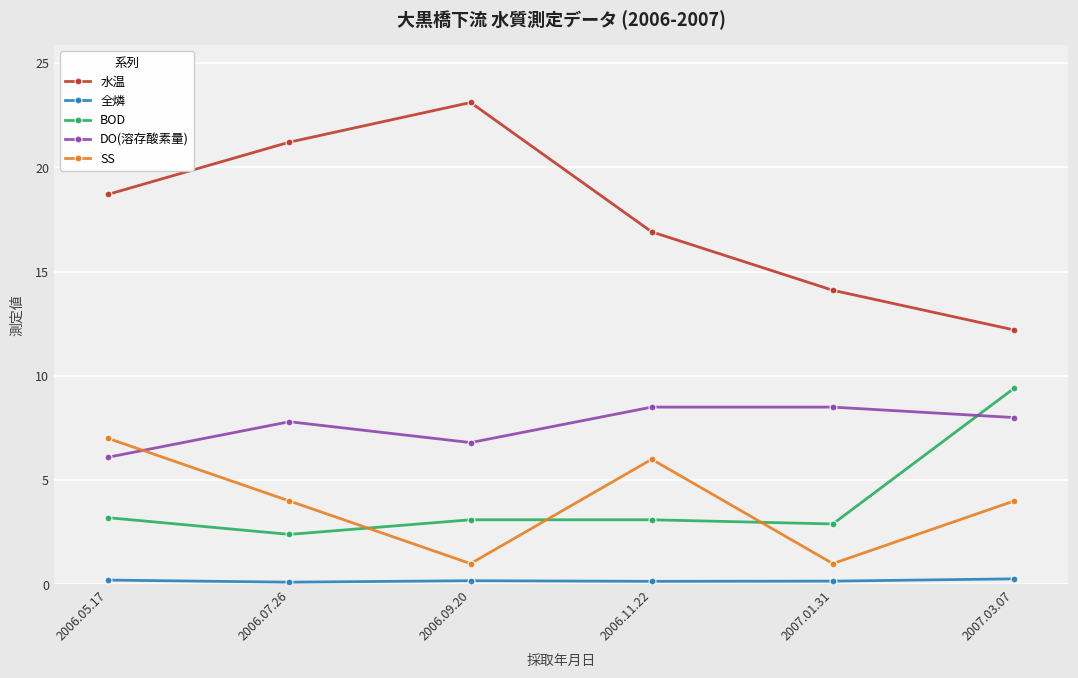

What is the label of the 6th point from the right?

2006.05.17